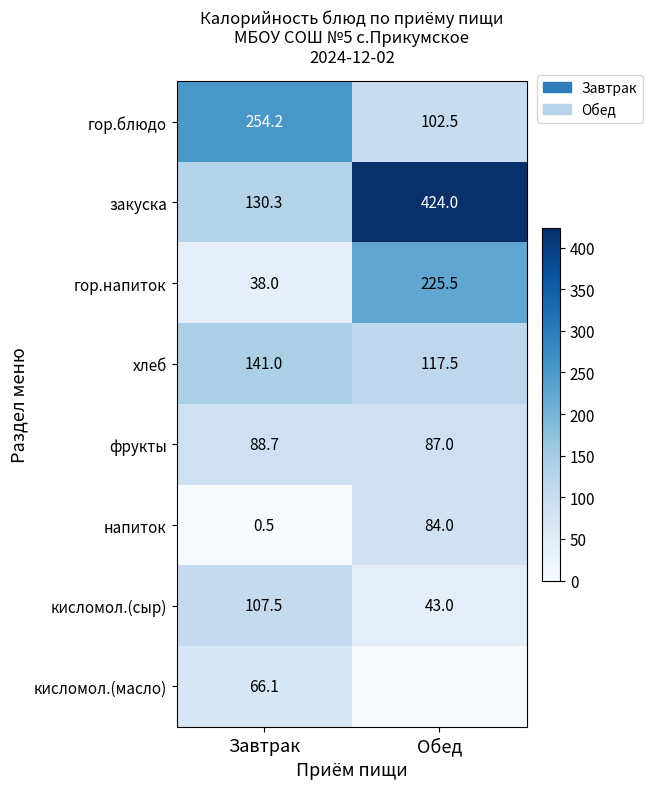

Between Завтрак and Обед, which series saw the biggest shift?

закуска